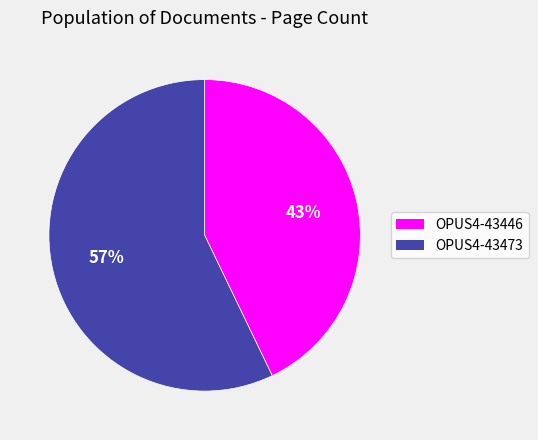

To the nearest percent, what portion does OPUS4-43473 represent?

57%